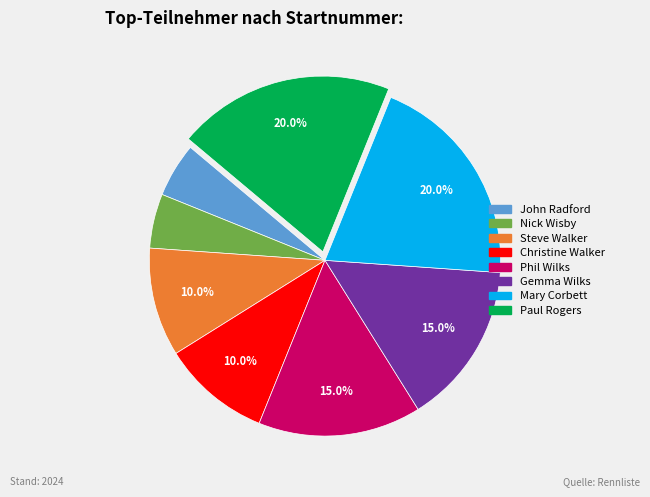

What is the total percentage of Steve Walker and Christine Walker?

20.0%